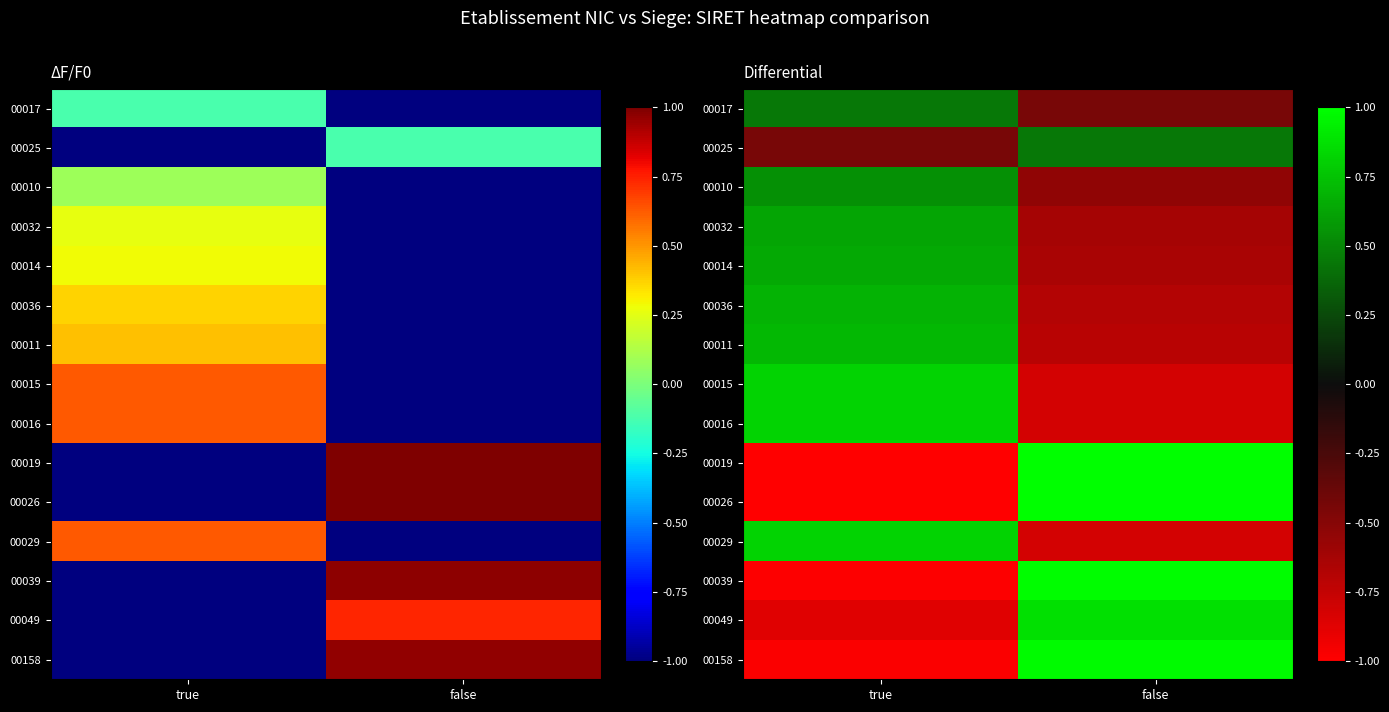

What is the difference between the maximum and minimum values in the 00016 series?

1.6